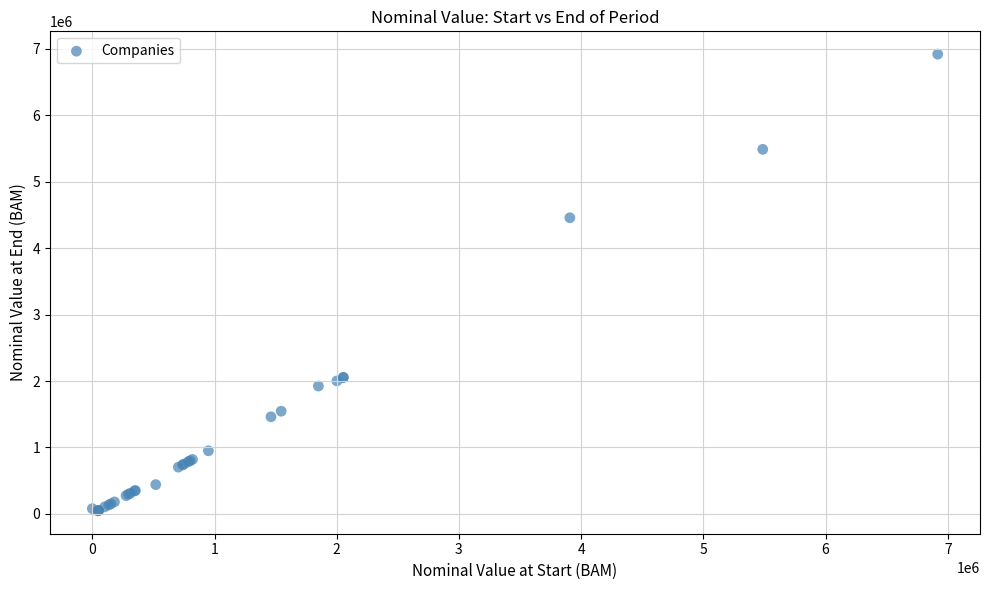

What Y value in the scatter plot is closest to 3481851?

4456550